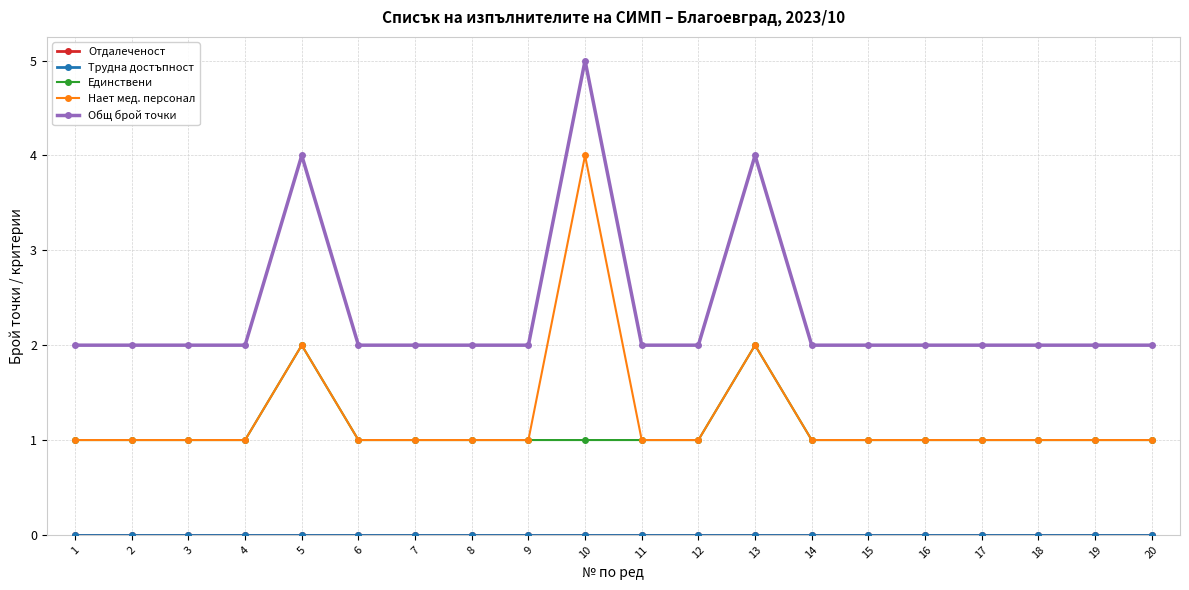

Does the chart have visible grid lines?

Yes